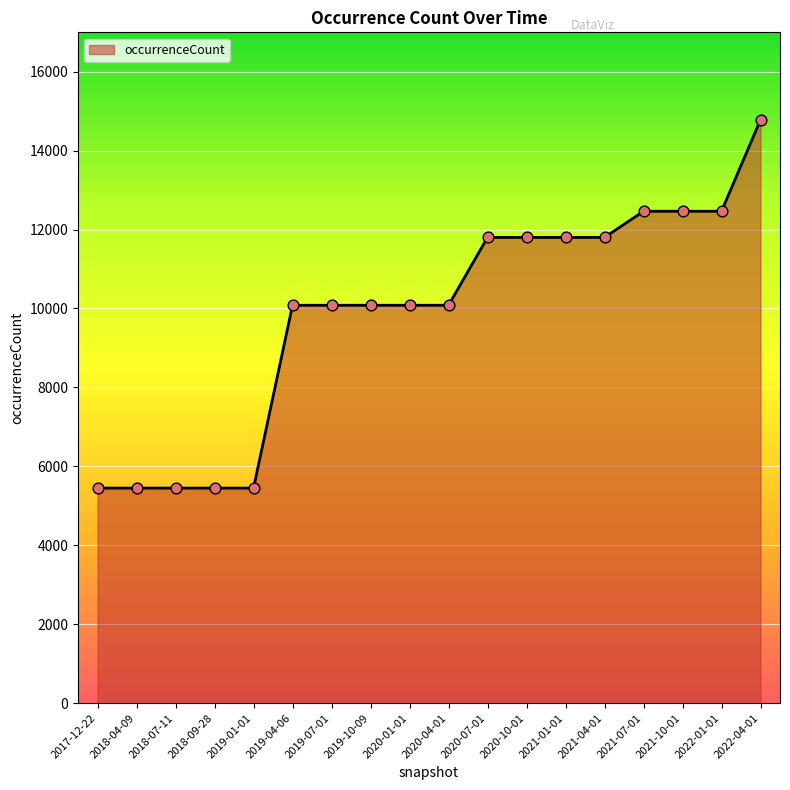

Which has a higher value, 2021-07-01 or 2019-01-01?

2021-07-01